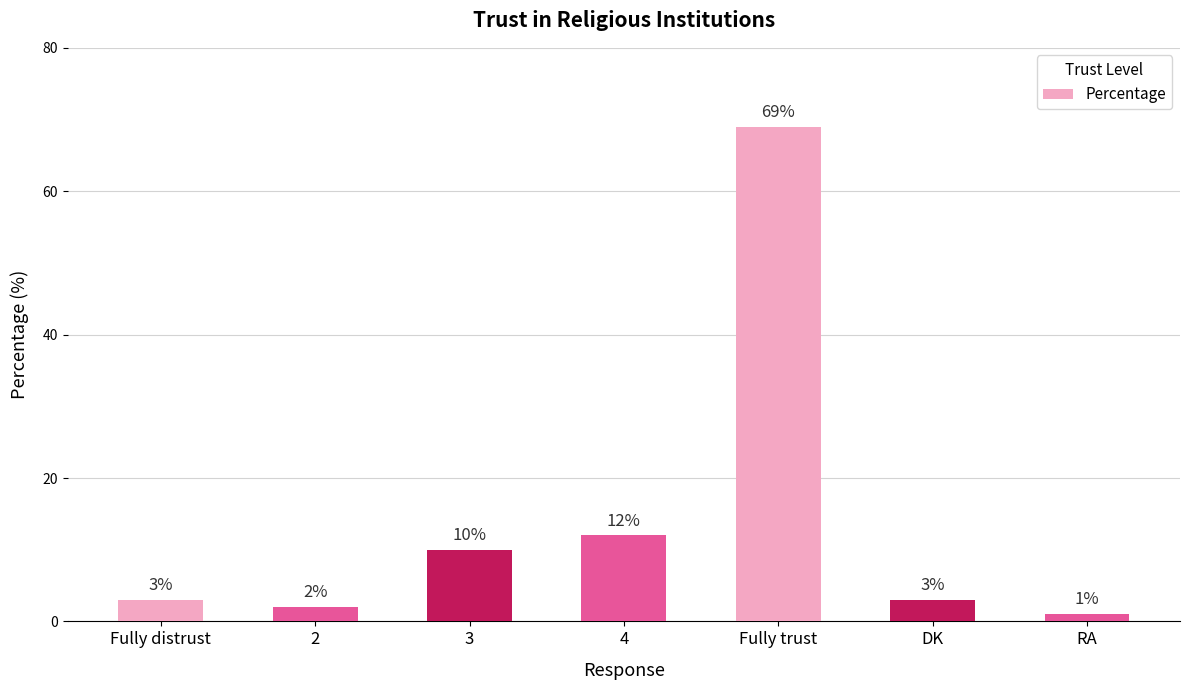

What is the change in value from Fully trust to RA?

-68